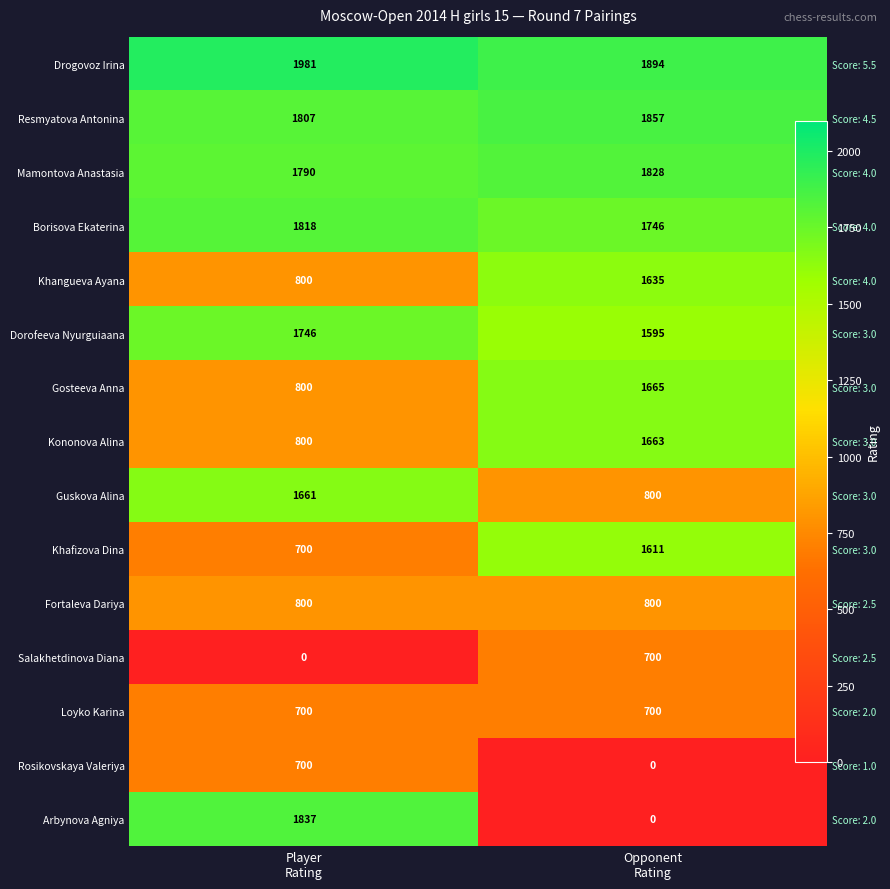

The Fortaleva Dariya series shows 1109 at Player Rating. True or false?

False